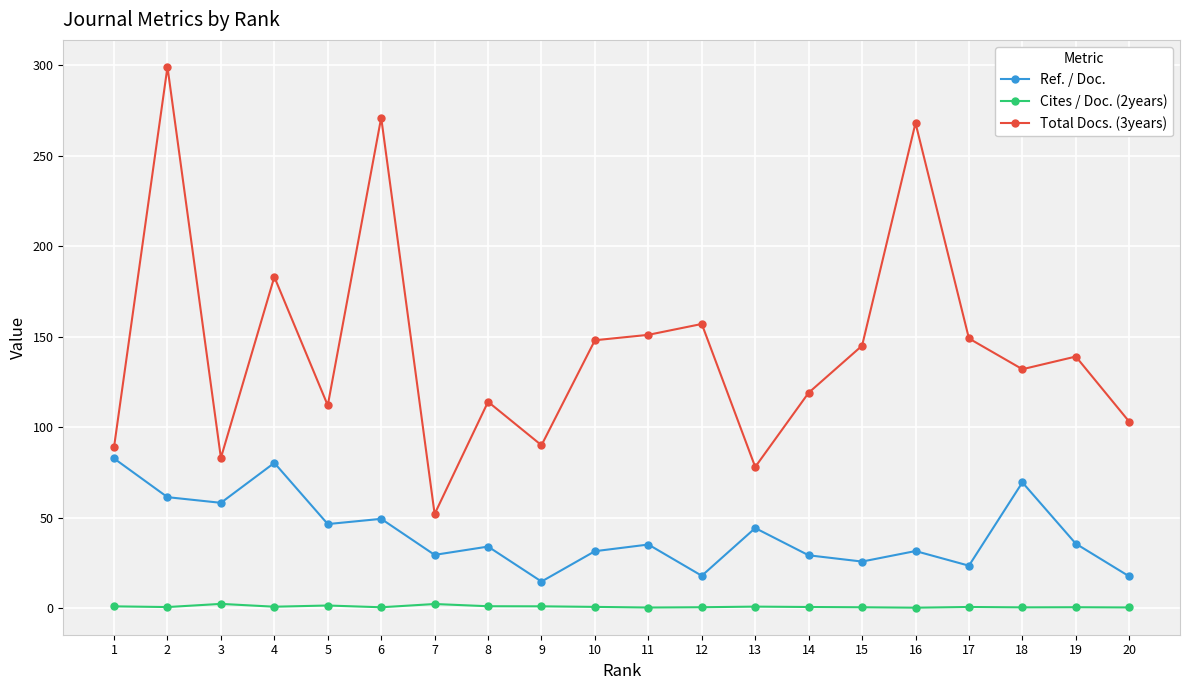

How many categories are shown in the chart?

20